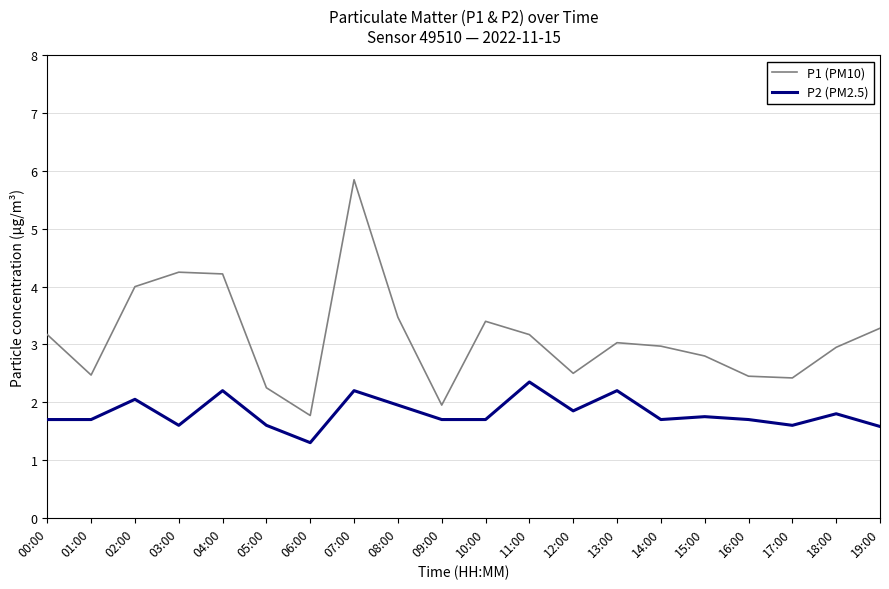

True or false: P1 (PM10) and P2 (PM2.5) cross at least once.

False